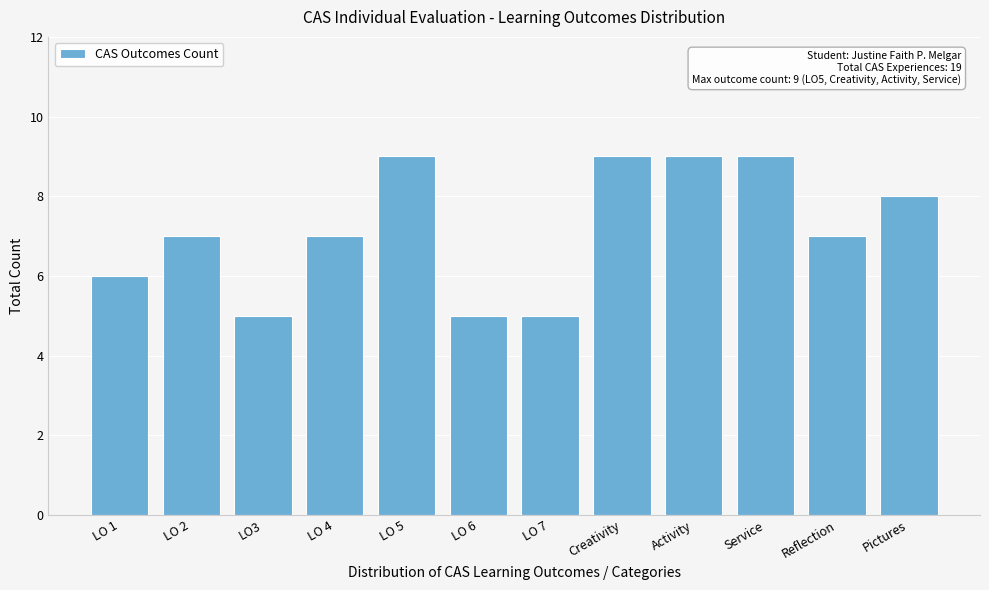

Reading left to right, what are all the values shown in this chart?

LO 1=6	LO 2=7	LO3=5	LO 4=7	LO 5=9	LO 6=5	LO 7=5	Creativity=9	Activity=9	Service=9	Reflection=7	Pictures=8